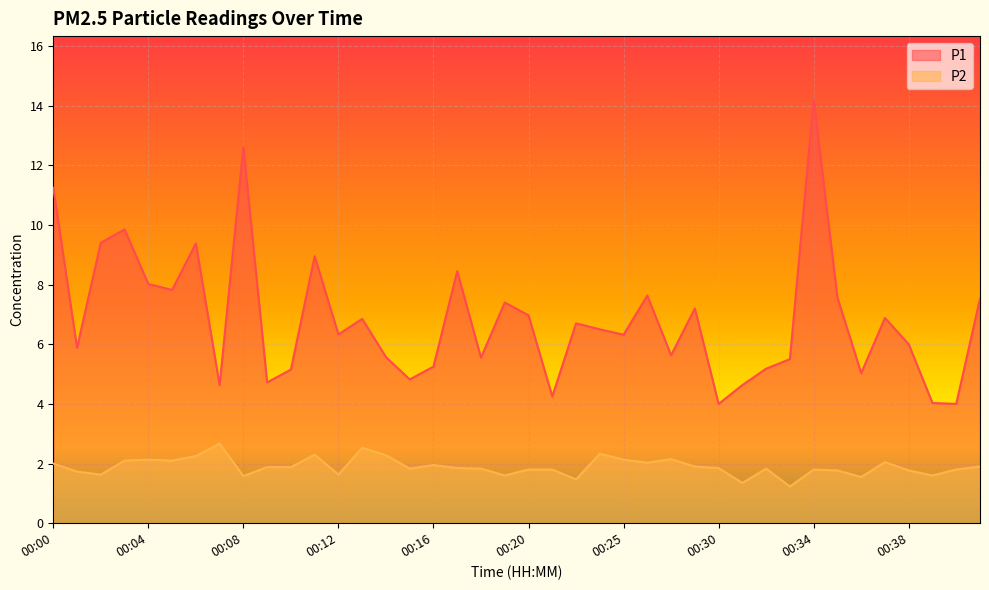

Is the value of P1 at 00:34 greater than the value of P2 at 00:28?

Yes